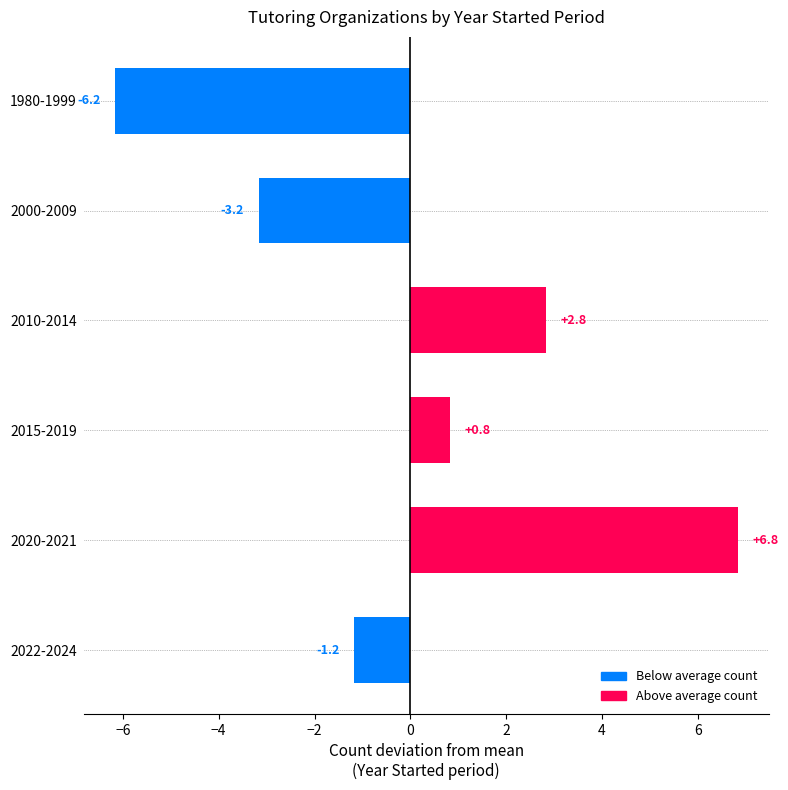

Rank the categories by value from lowest to highest.

1980-1999, 2000-2009, 2022-2024, 2015-2019, 2010-2014, 2020-2021